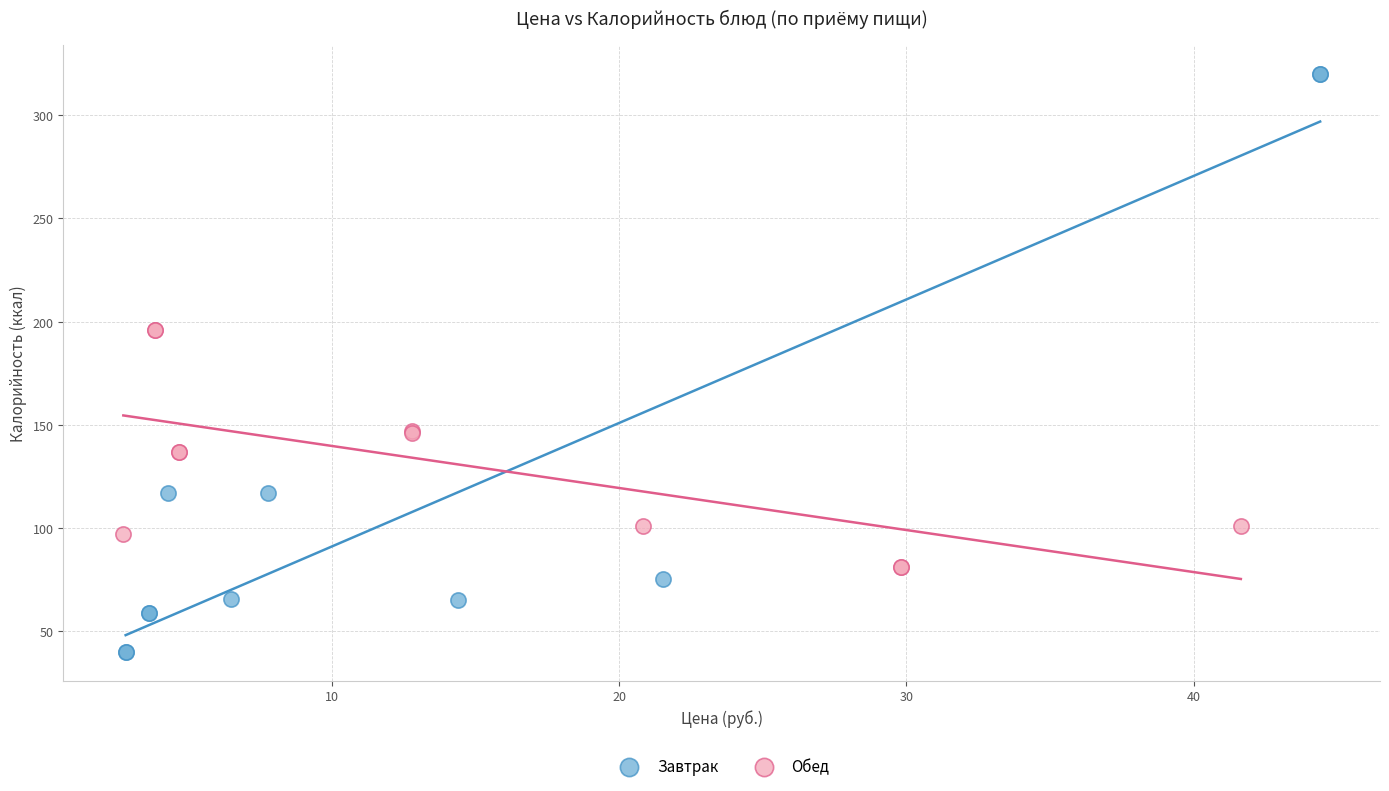

Which series reaches the maximum Y coordinate?

Завтрак